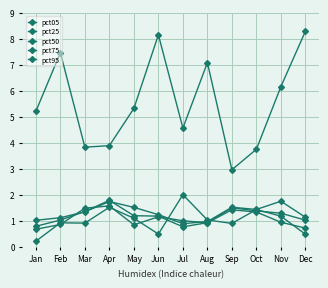

Which category has the highest value across all series?

Dec